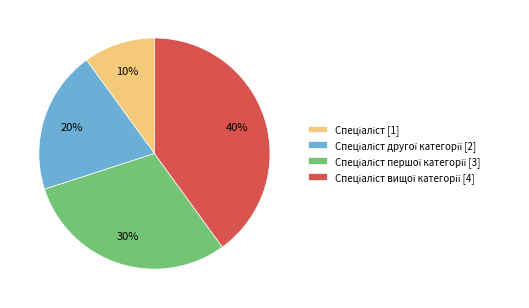

To the nearest percent, what is the average slice percentage?

25%